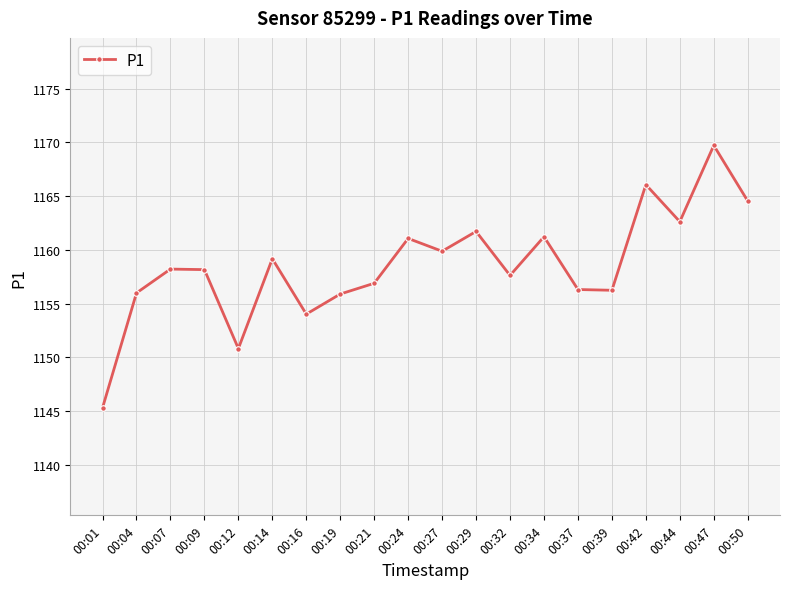

What value does the data have at 00:27?

1159.9